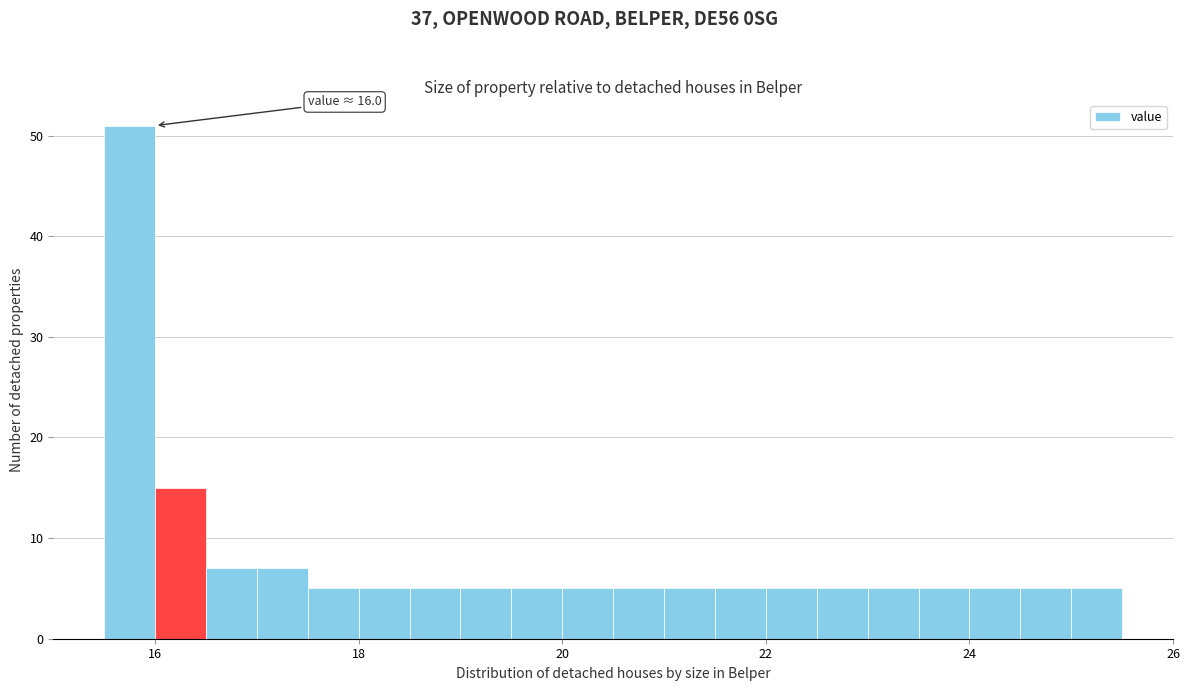

Around what value on the x-axis is the tallest bar? Give the approximate position of its centre, as read against the axis.

15.8